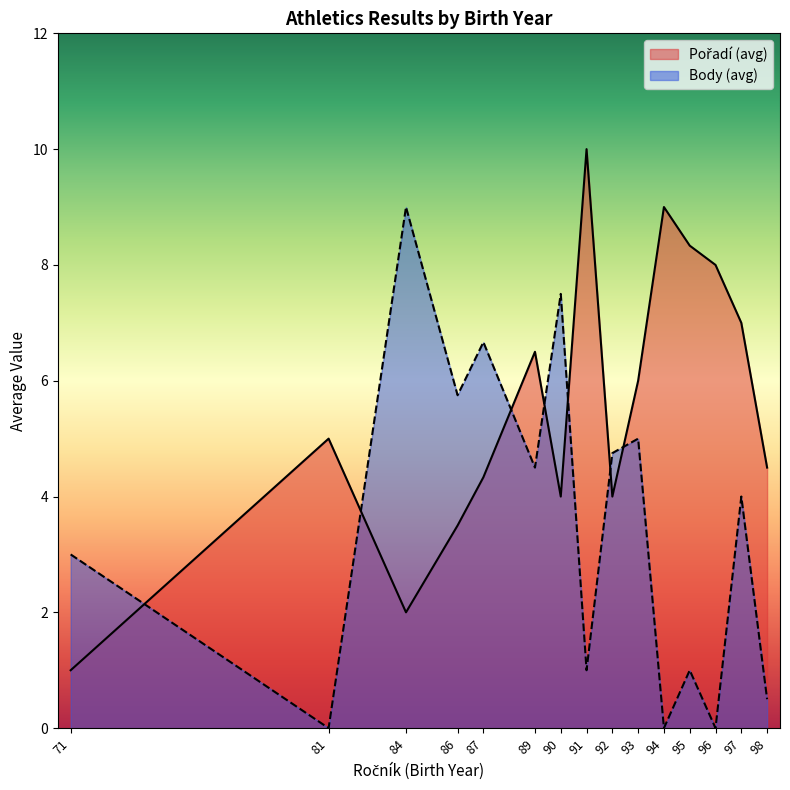

What is the difference between the Body (avg) values at 89 and 96?

4.5